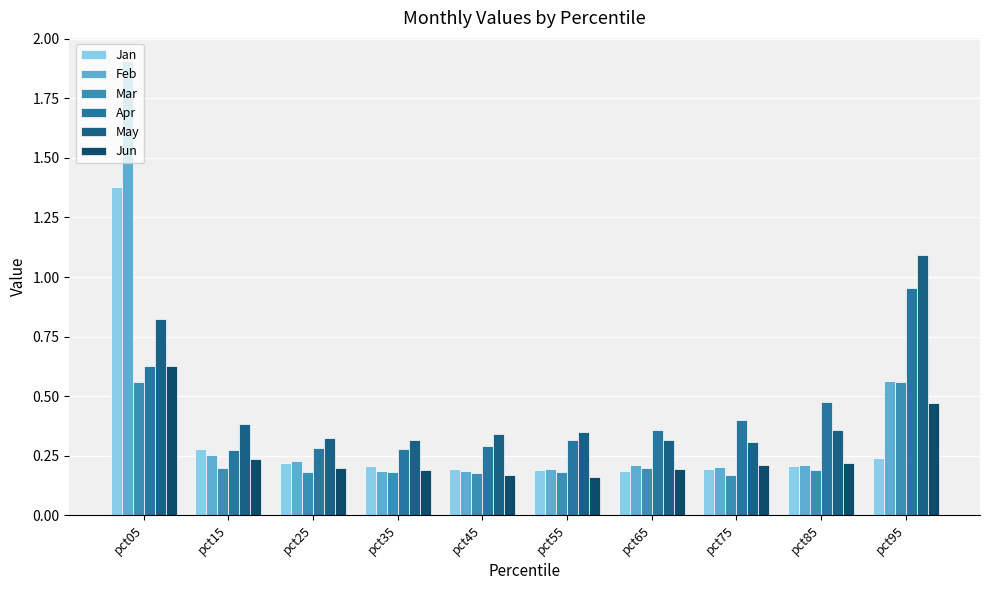

Does the chart contain stacked bars?

No